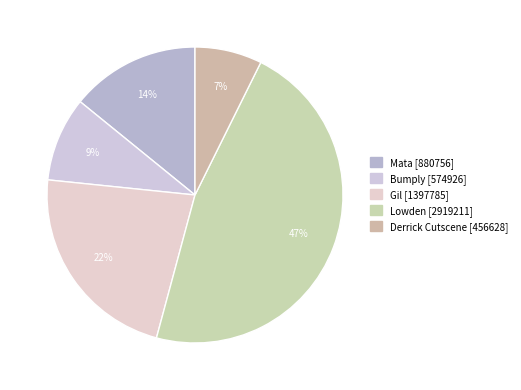

The Gil slice represents 13% of the pie. True or false?

False